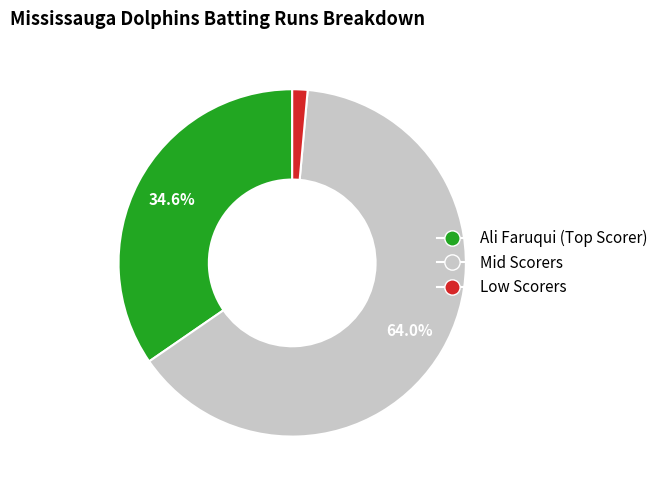

Is there any slice that represents more than half of the pie?

Yes